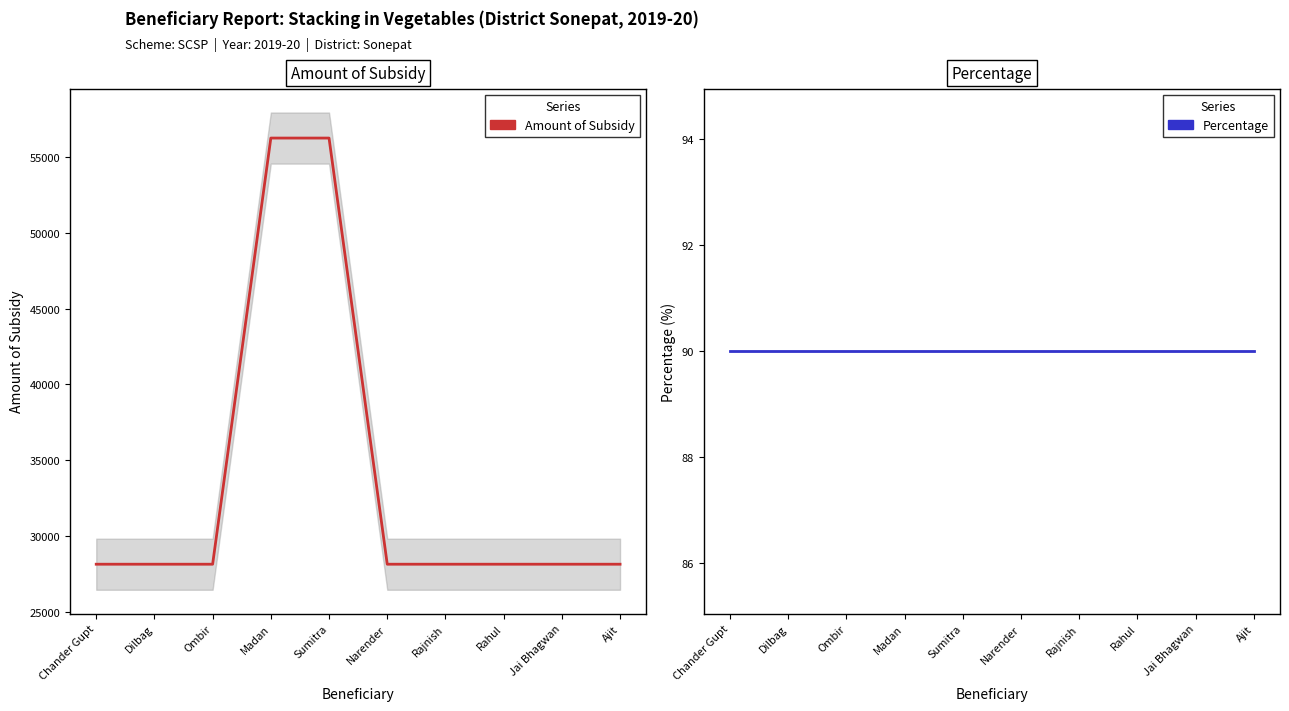

True or false: Amount of Subsidy and Percentage intersect in this chart.

False